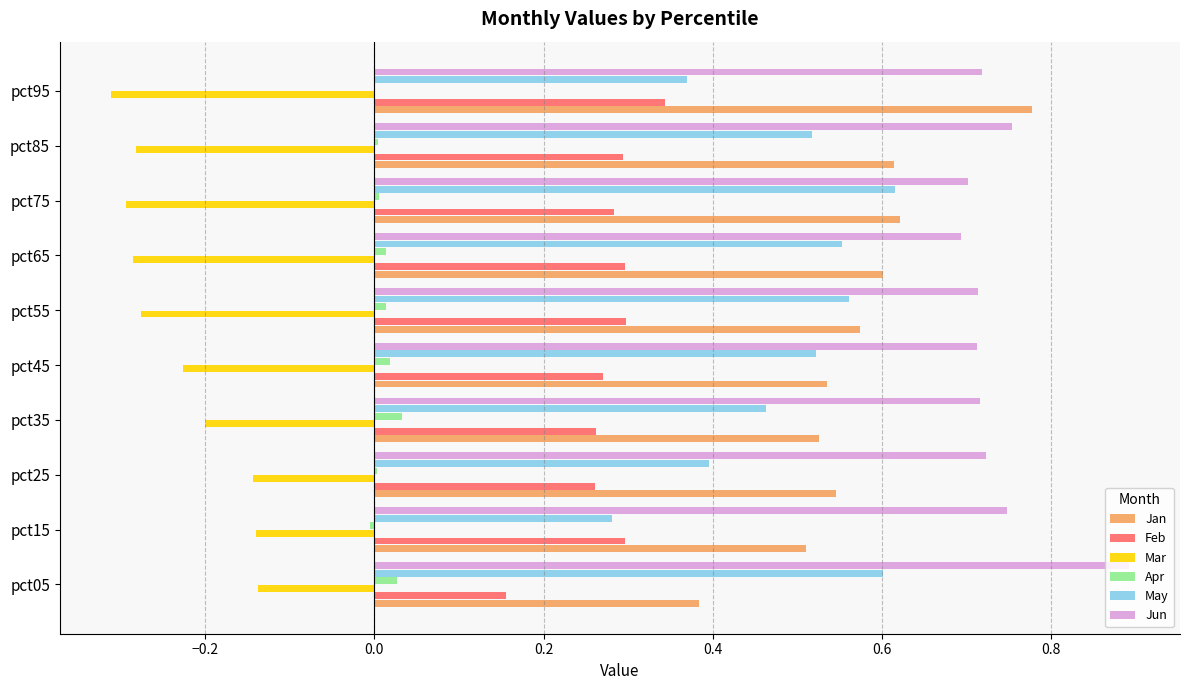

Which series changed the most between pct35 and pct95?

Jan